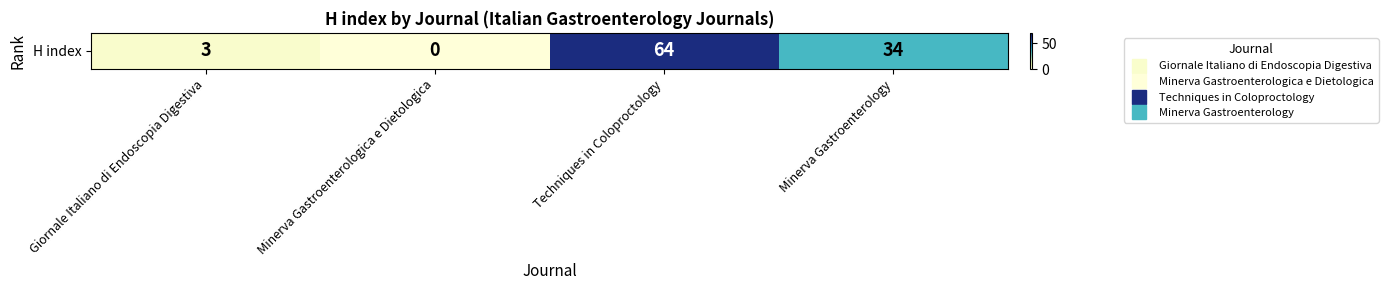

Rank the categories by value from highest to lowest.

Techniques in Coloproctology, Minerva Gastroenterology, Giornale Italiano di Endoscopia Digestiva, Minerva Gastroenterologica e Dietologica